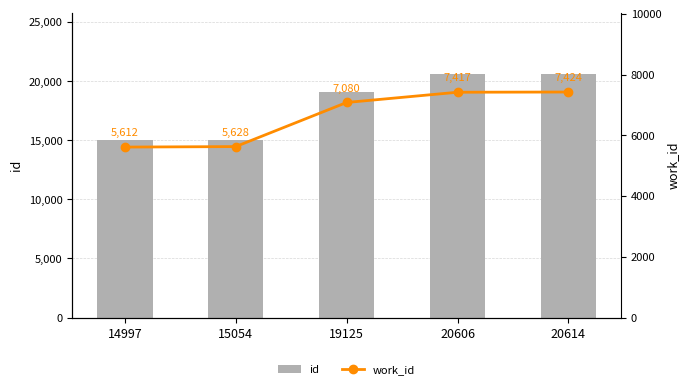

Reading right to left, what are all the values shown in this chart?

id: 20614	20606	19125	15054	14997
work_id: 7424	7417	7080	5628	5612